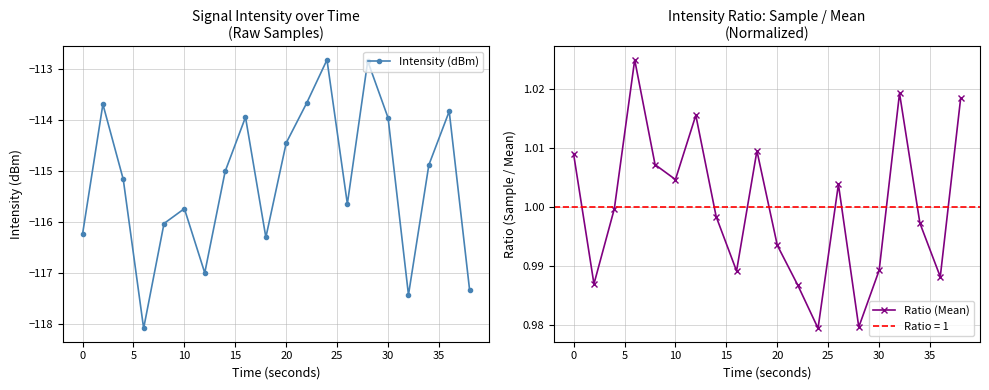

Is it true that Ratio (Mean) equals 1.8 at 10?

False